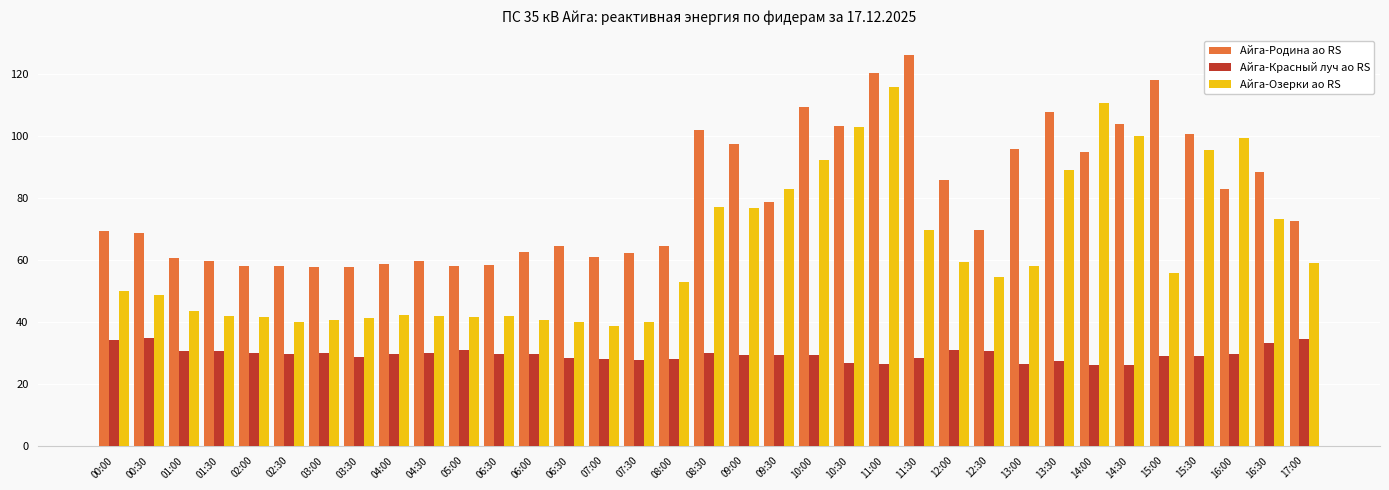

What is the maximum value shown in the chart?

126.1